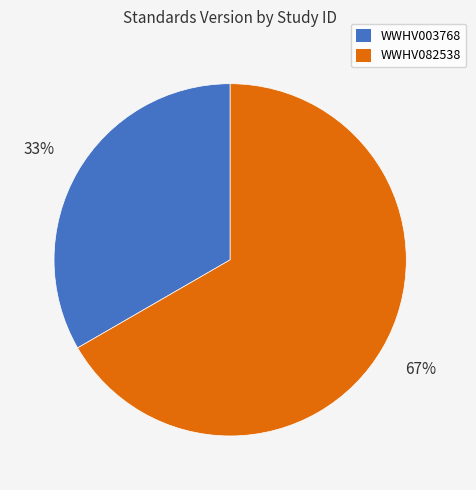

Is there a majority slice in this chart?

Yes